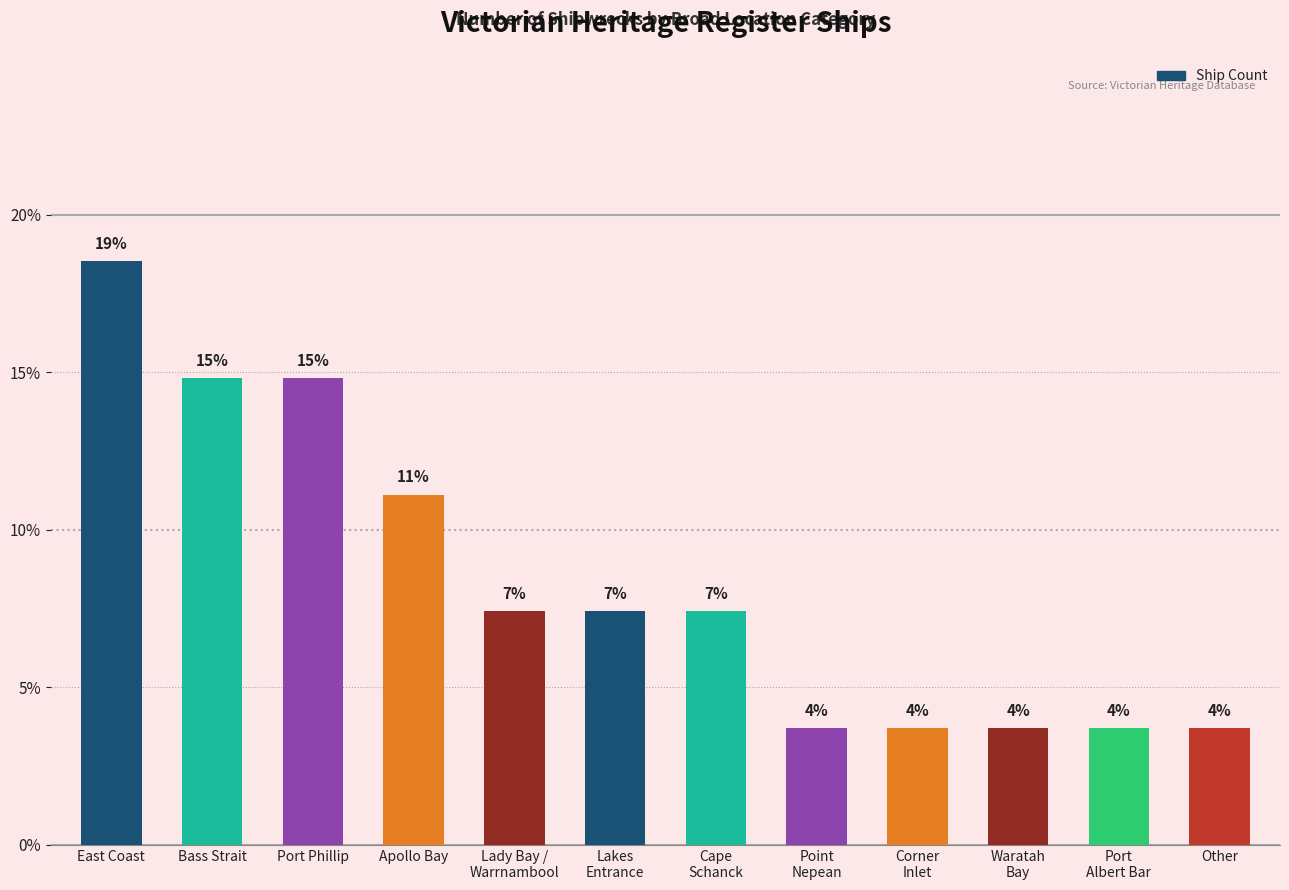

Reading right to left, list all the values displayed in this chart.

3.7	3.7	3.7	3.7	3.7	7.4	7.4	7.4	11.1	14.8	14.8	18.5